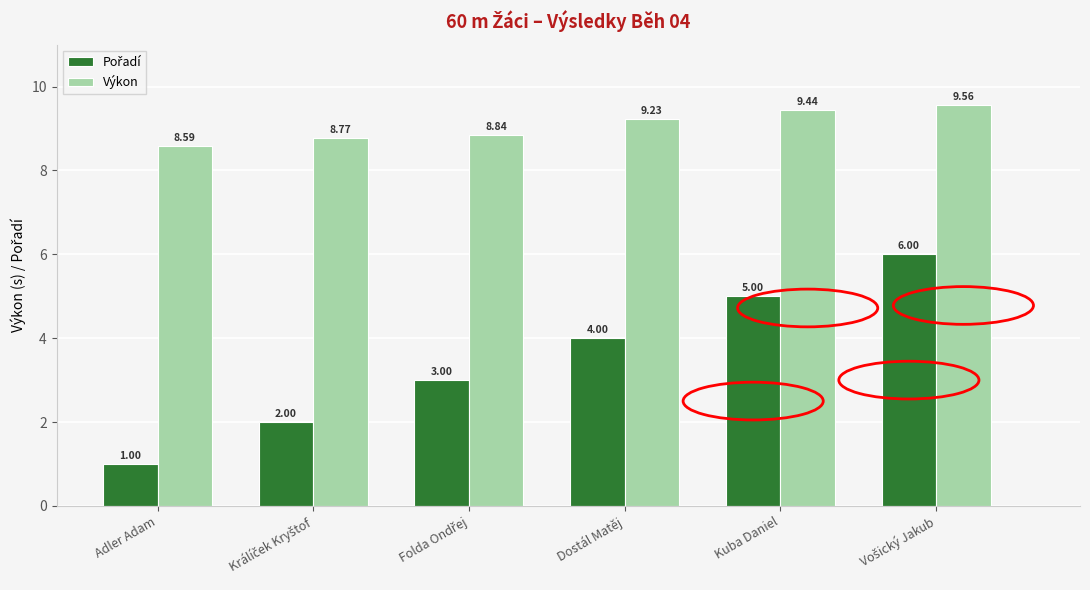

How many distinct data groups are displayed?

2